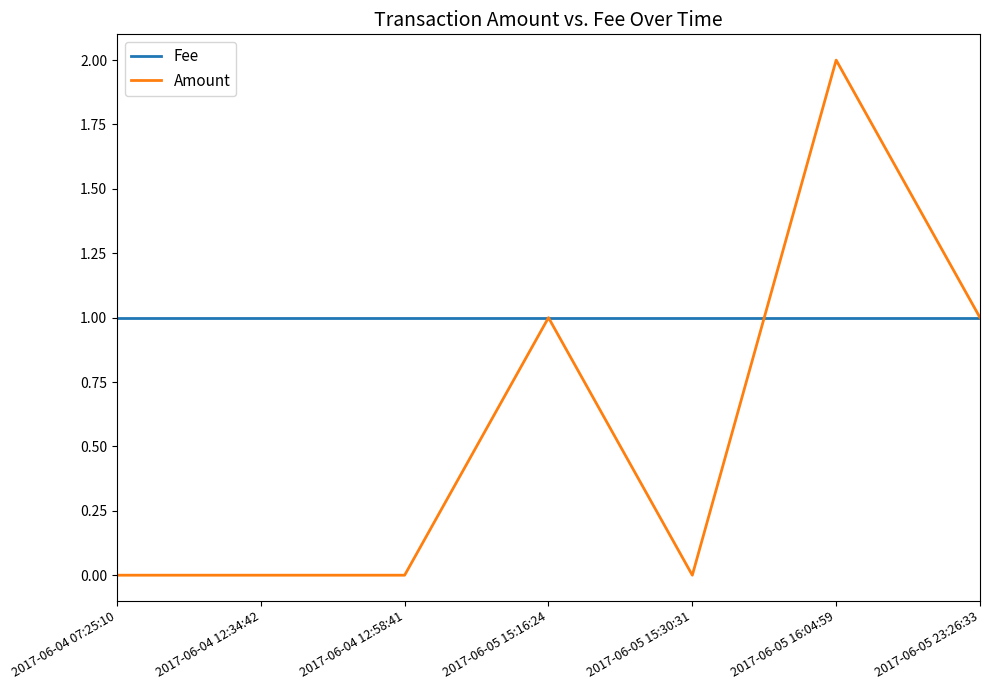

Which series has the largest total across all categories?

Fee